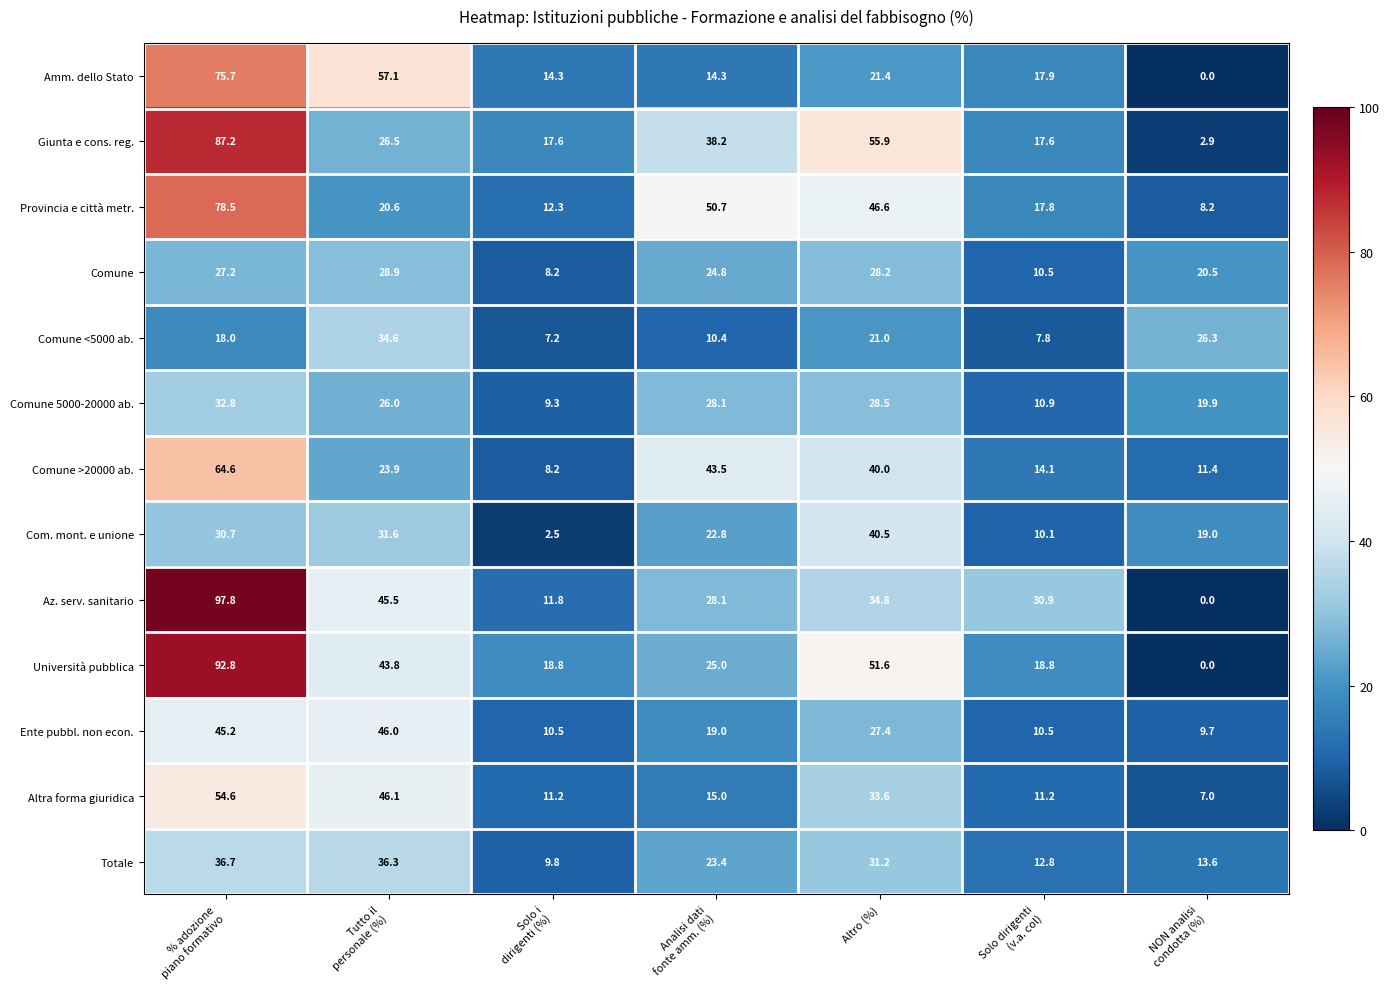

At which category is the sum across all series the highest?

% adozione
piano formativo